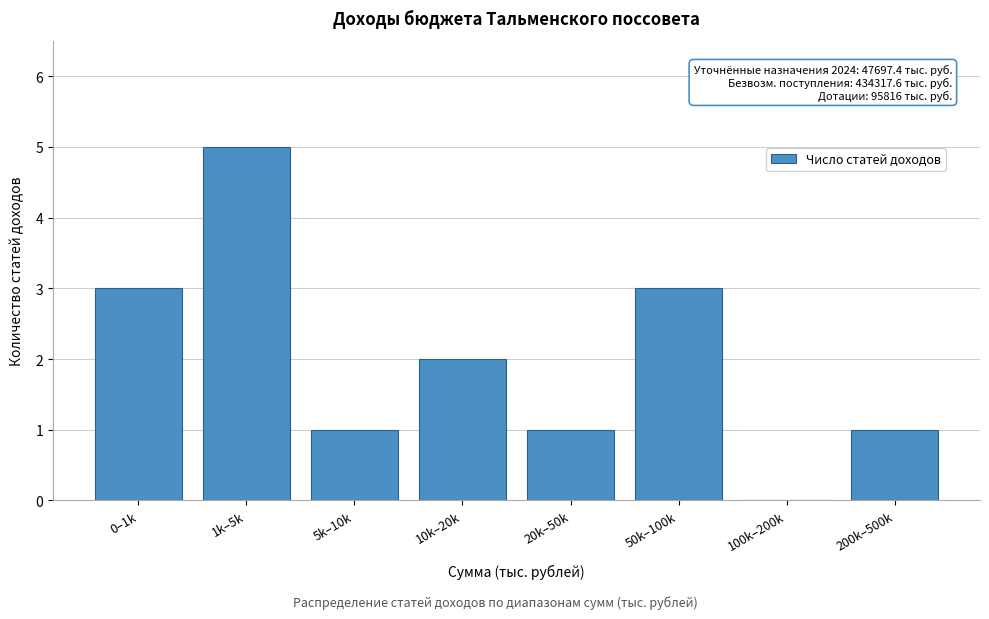

Reading right to left, list all the values displayed in this chart.

200k–500k=1	100k–200k=0	50k–100k=3	20k–50k=1	10k–20k=2	5k–10k=1	1k–5k=5	0–1k=3